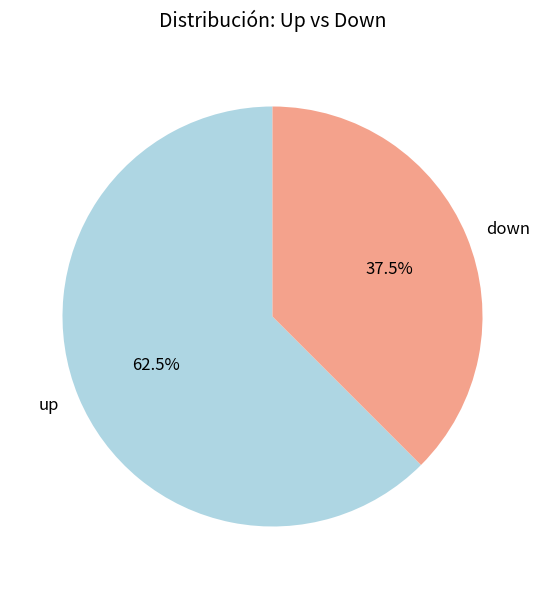

To the nearest percent, what is the average slice percentage?

50%